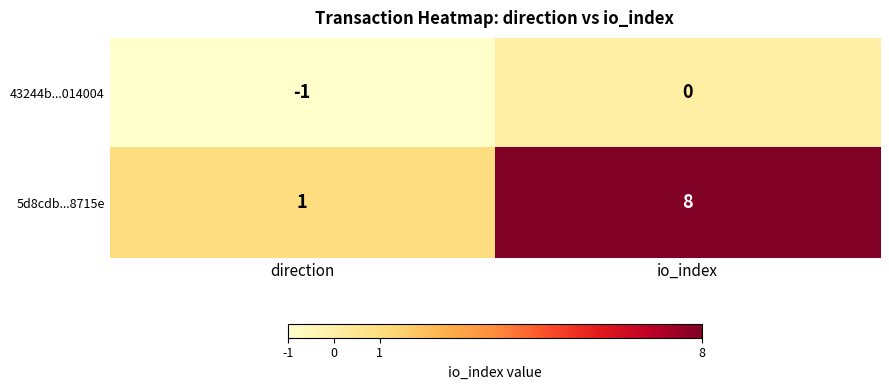

List the series in order of their overall mean, highest first.

5d8cdb...8715e, 43244b...014004